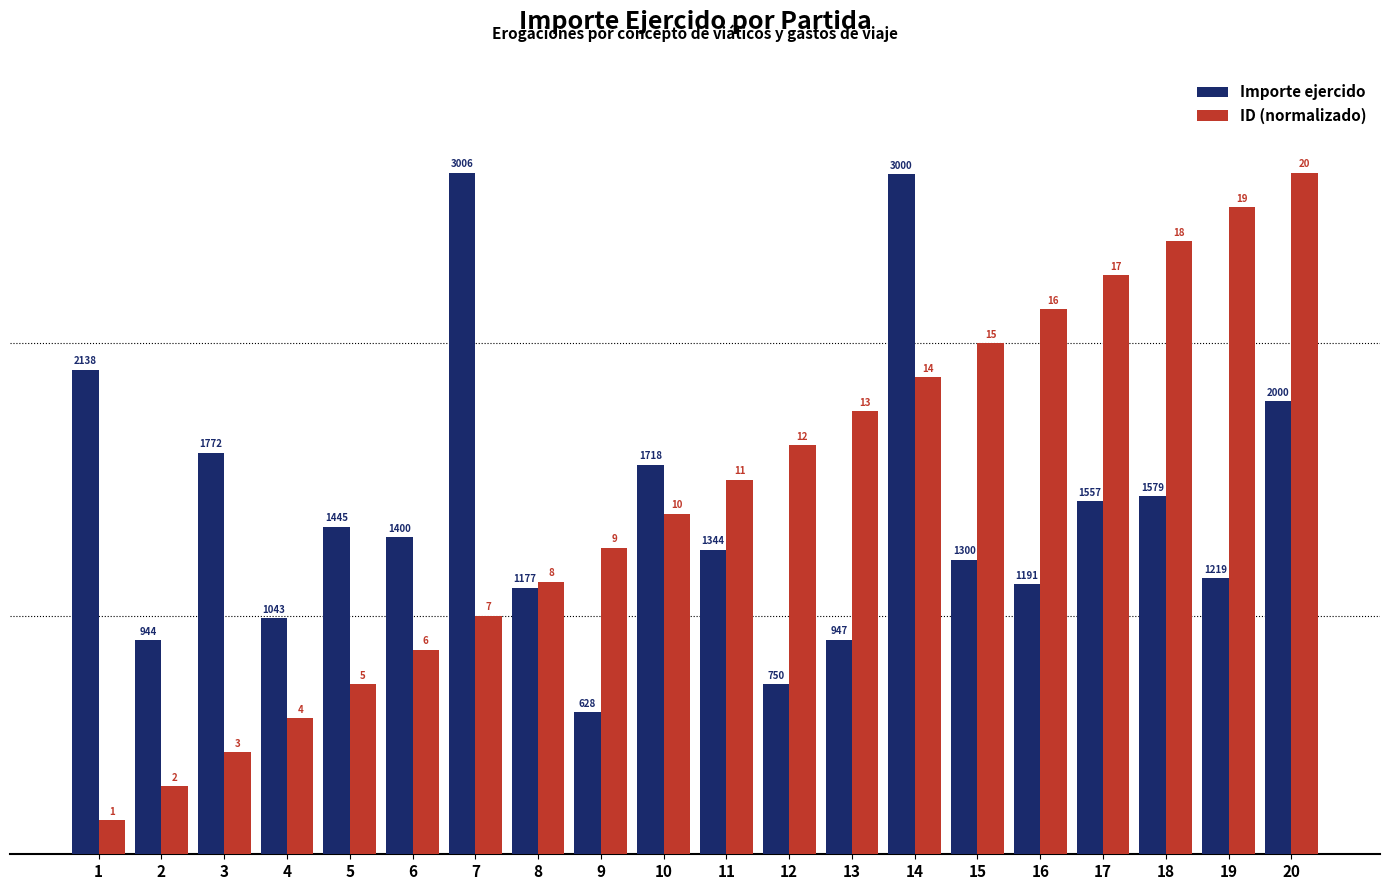

What is the value of the Importe ejercido bar at the 18th from the left?

52.5